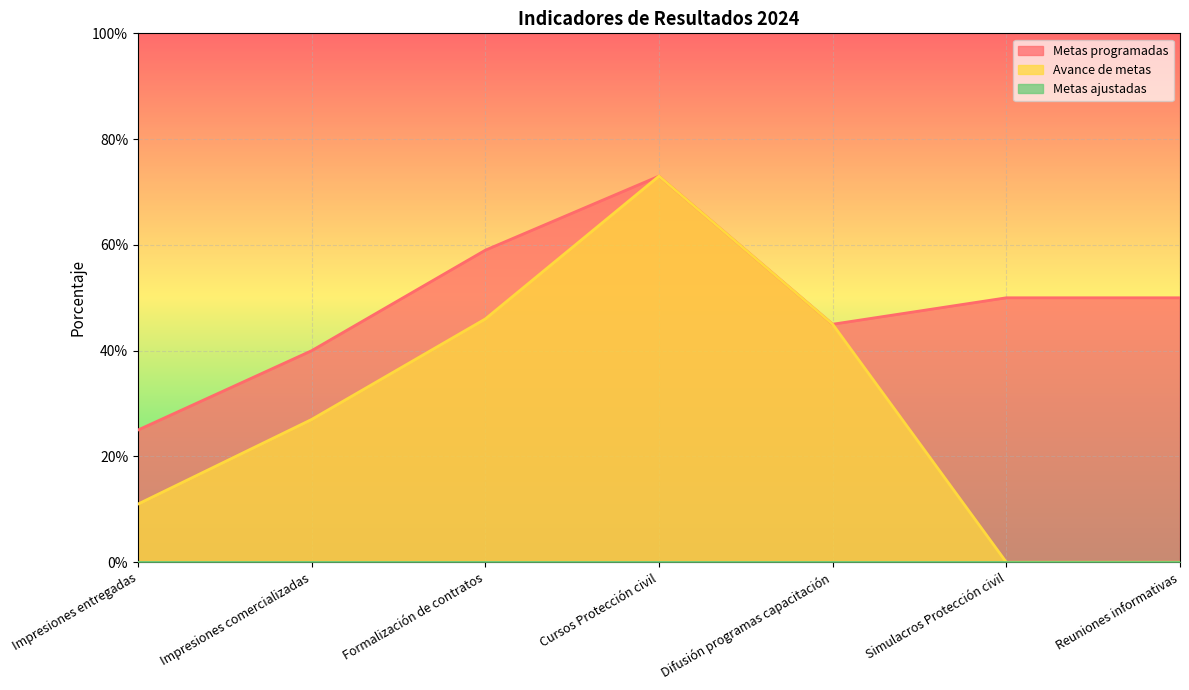

What is the sum of all Avance de metas values?

2.0